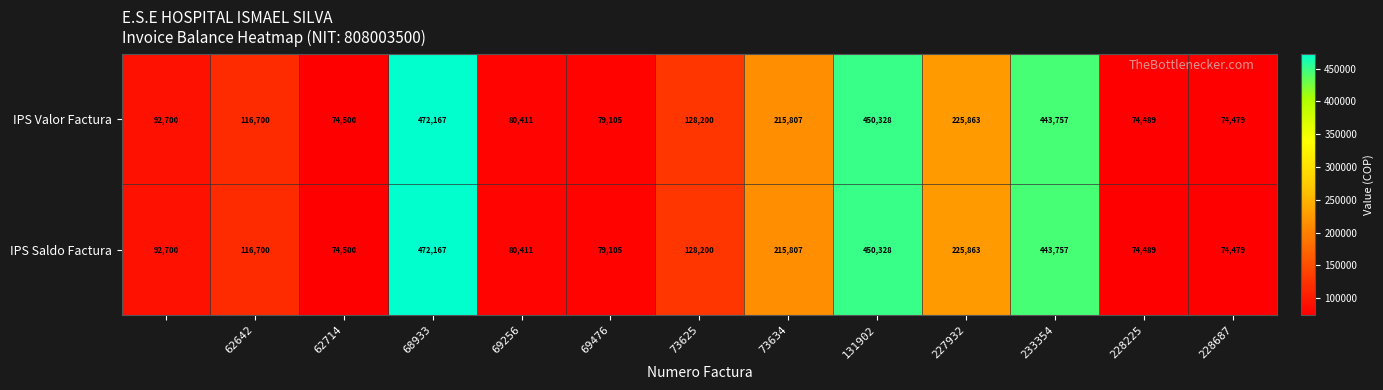

At how many categories does at least one series exceed 395780?

3